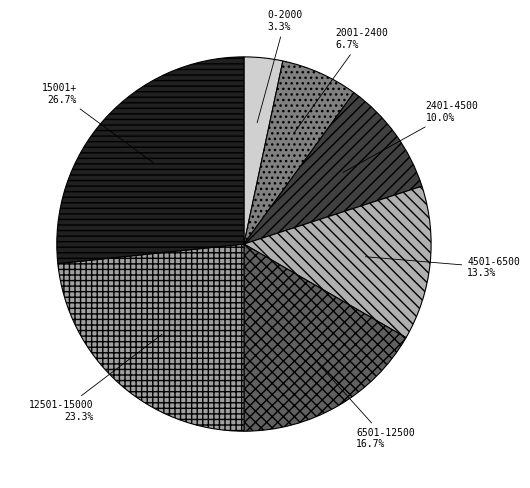

Between 2401-4500 and 4501-6500, which is larger?

4501-6500